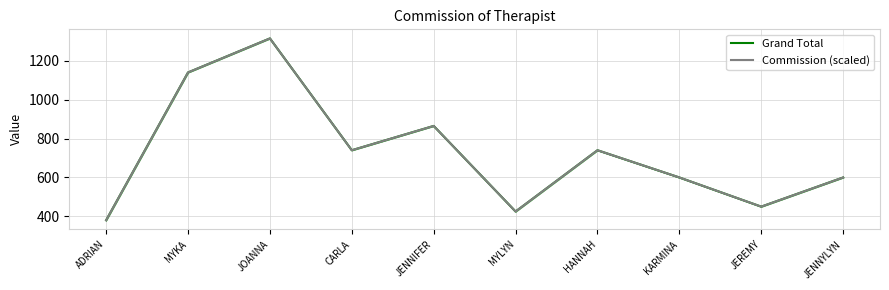

Which category has the lowest value across all series?

ADRIAN